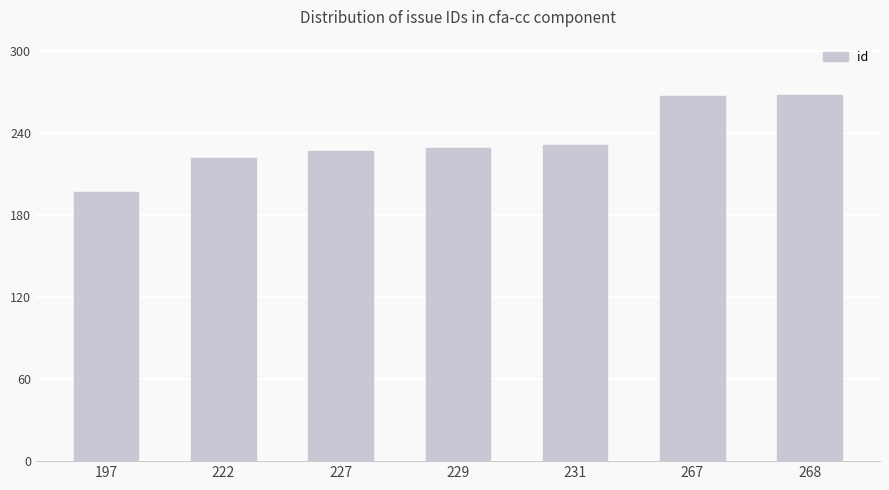

What is the change in value from 229 to 267?

+38